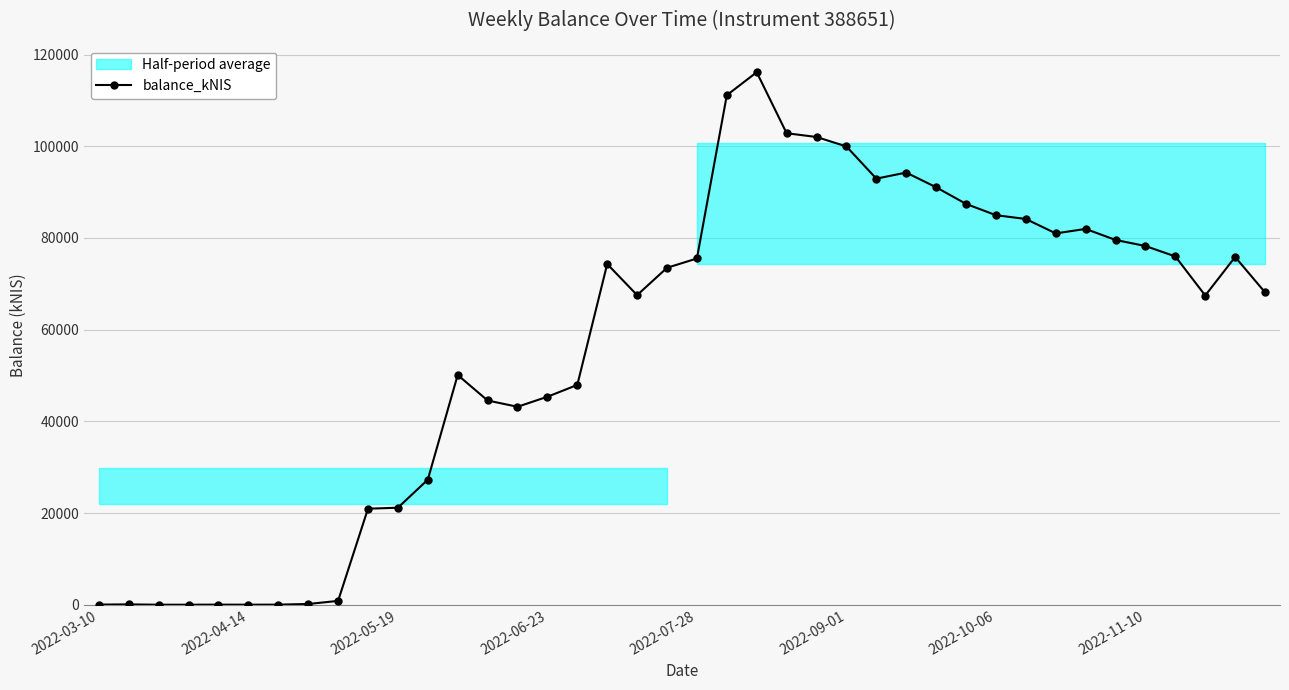

True or false: balance_kNIS has more than 1 interior local peaks.

True